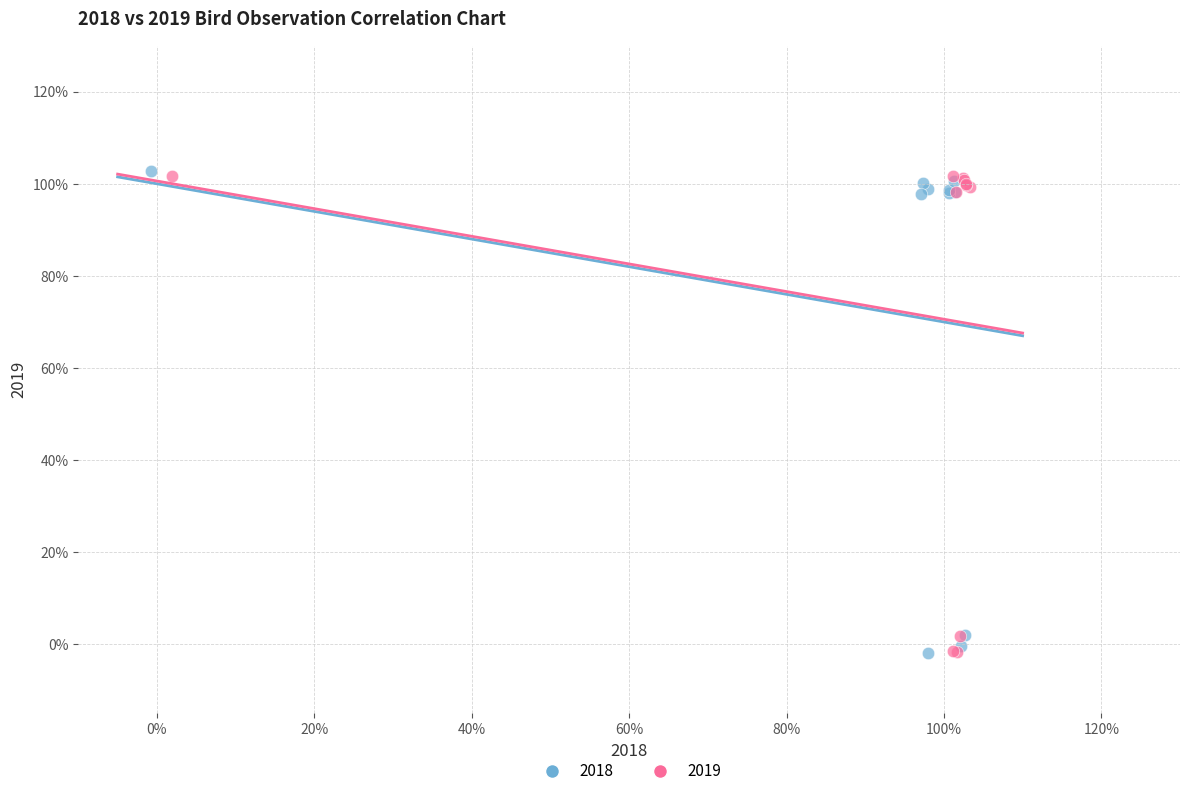

What are all the series names shown in the legend?

2018, 2019